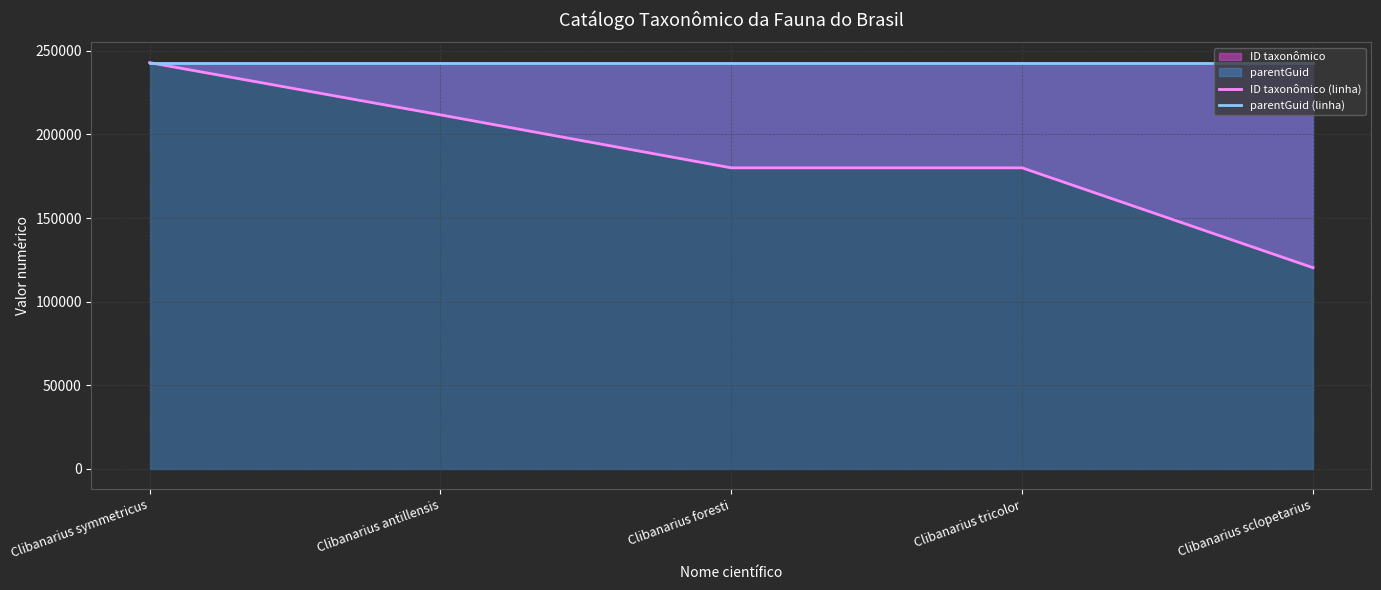

What is the total value across all series at Clibanarius antillensis?

454684